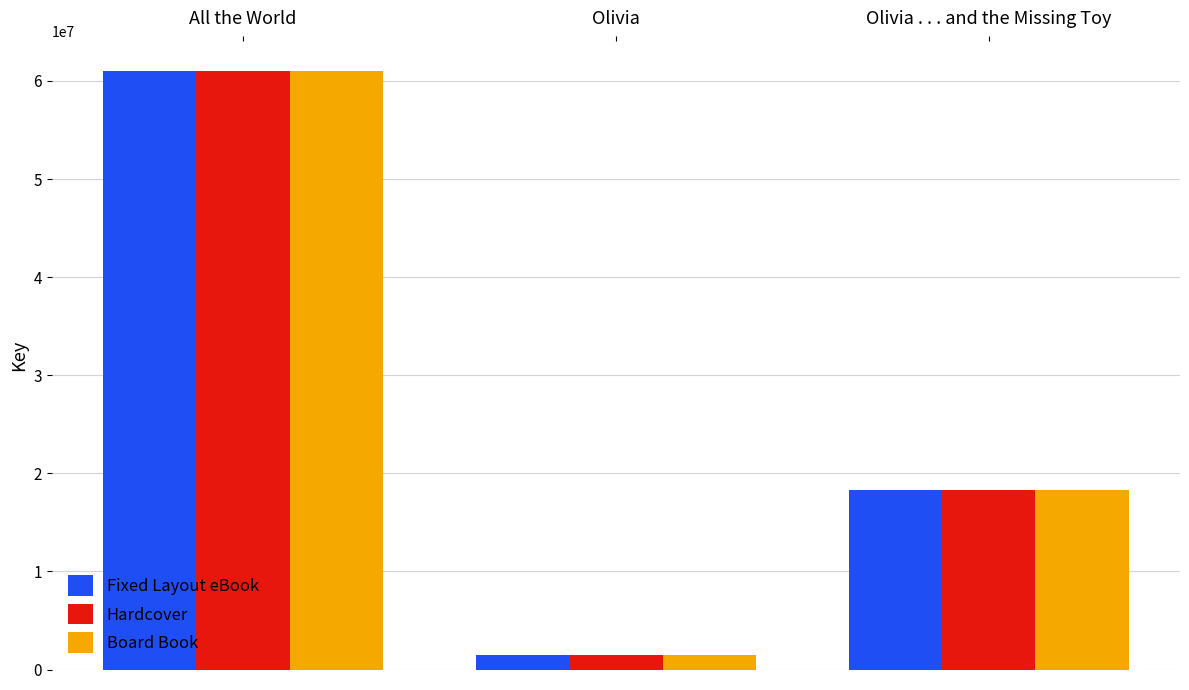

List the labels in order of Hardcover value, smallest first.

Olivia, Olivia . . . and the Missing Toy, All the World